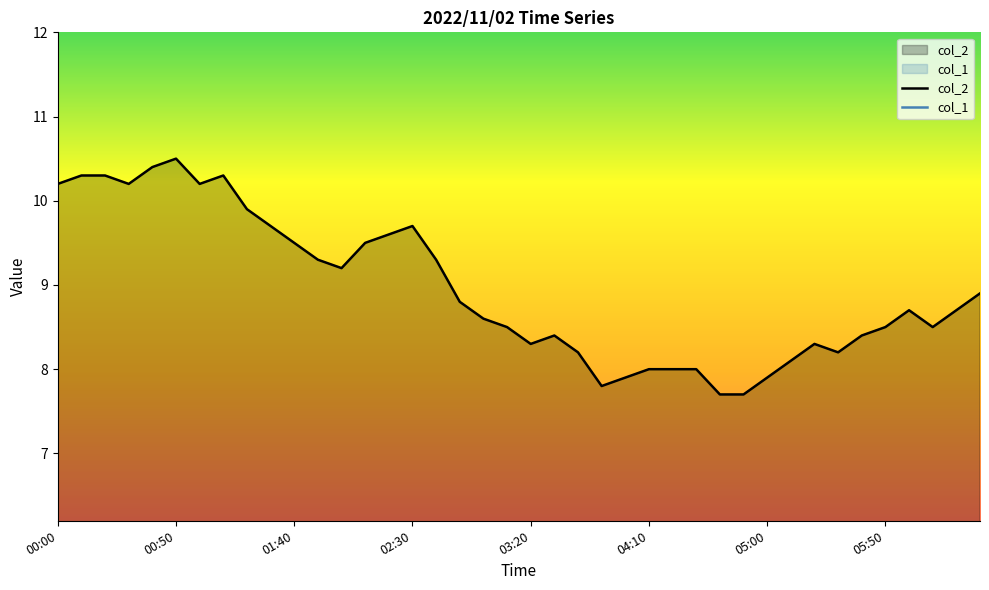

What is the lowest value of the col_2 series?

7.7